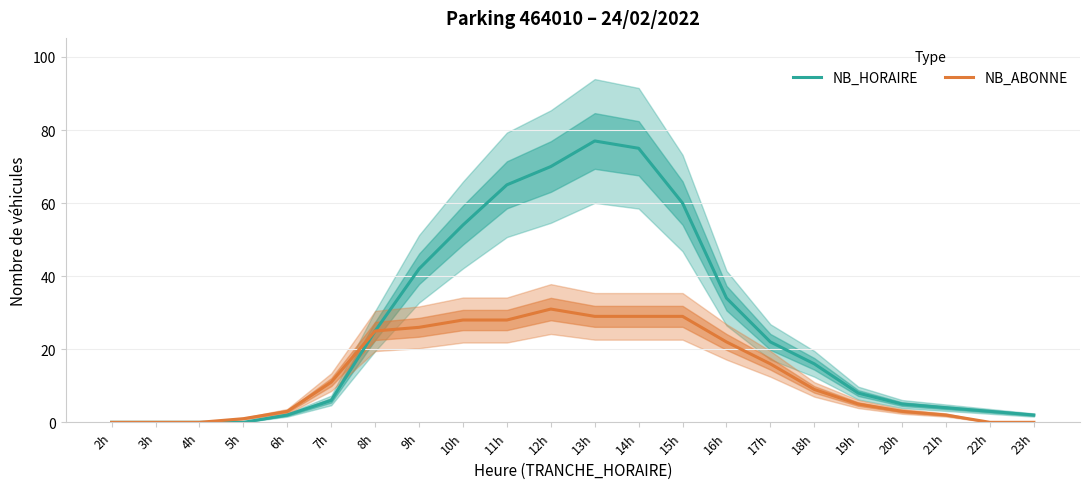

What is the label of the 6th point from the right?

18h